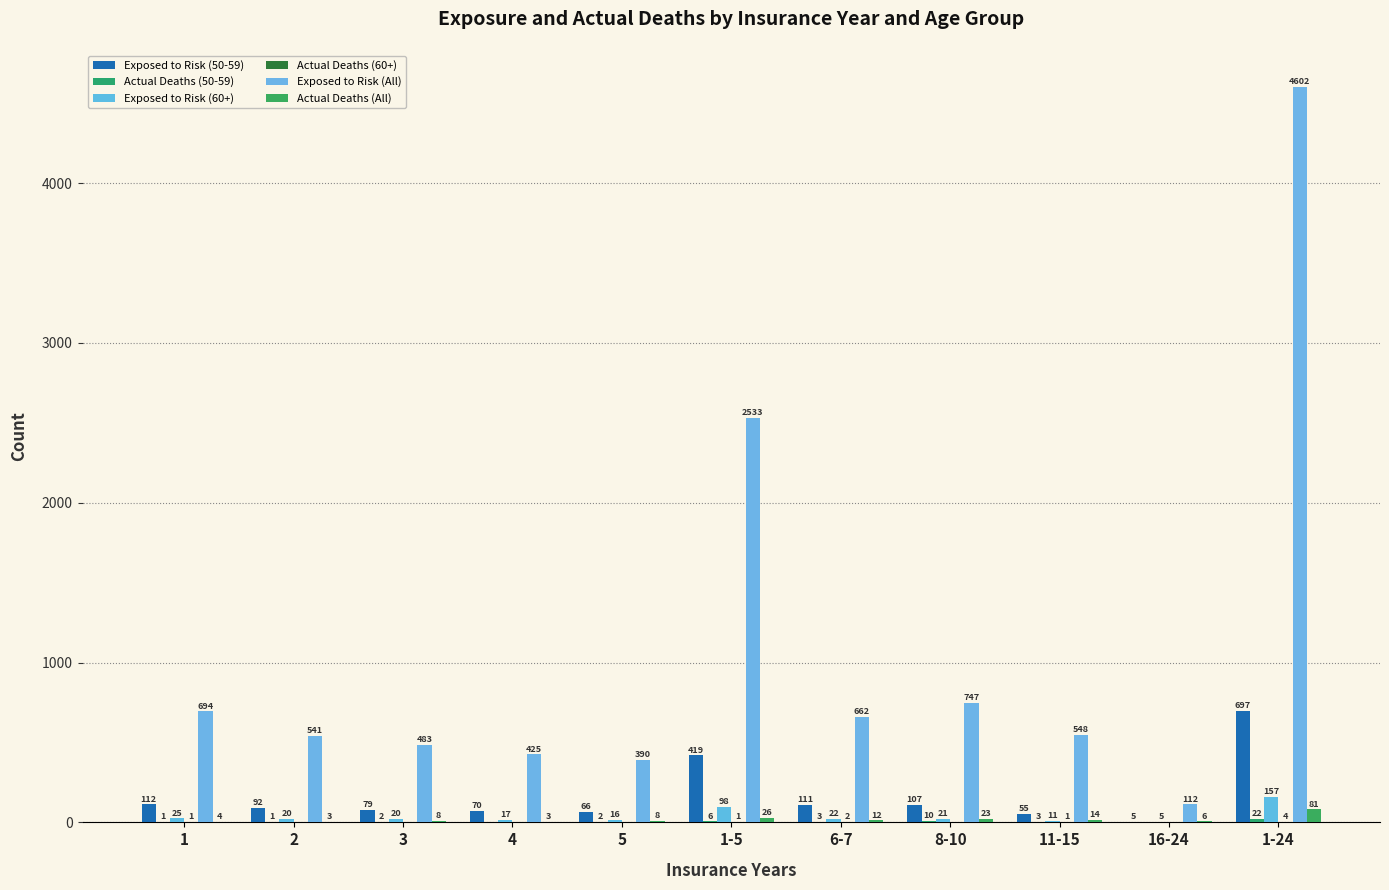

True or false: Exposed to Risk (All) has a value of 113 at 3.

False